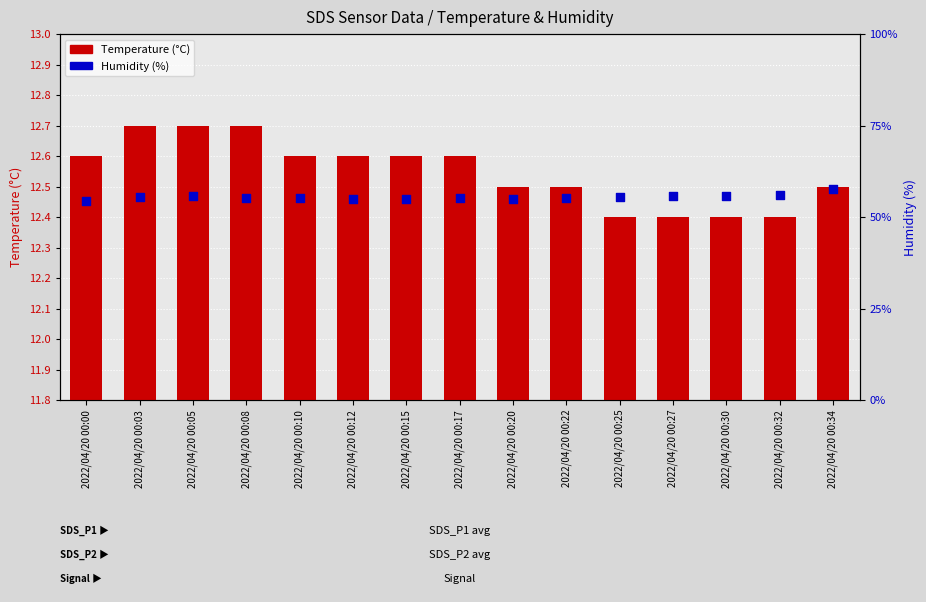

Which series has the largest total across all categories?

Humidity (%)